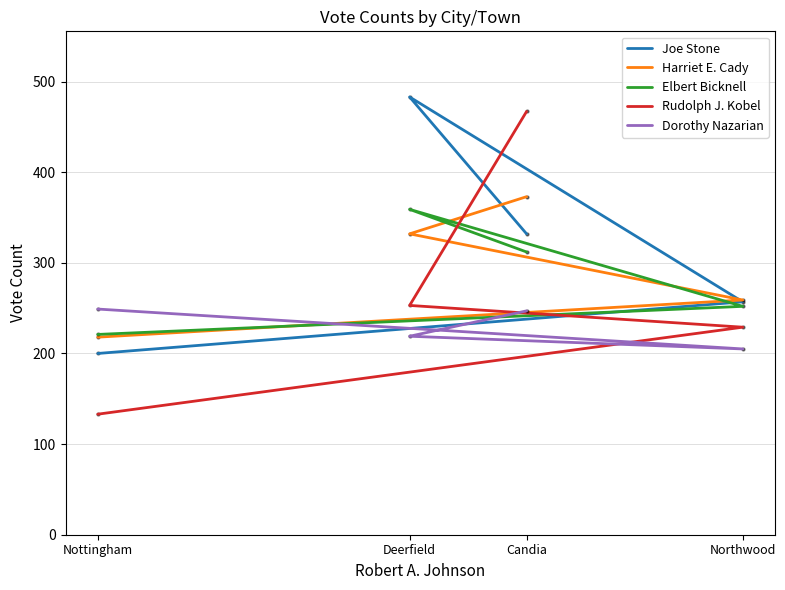

What is the smallest value displayed?

133